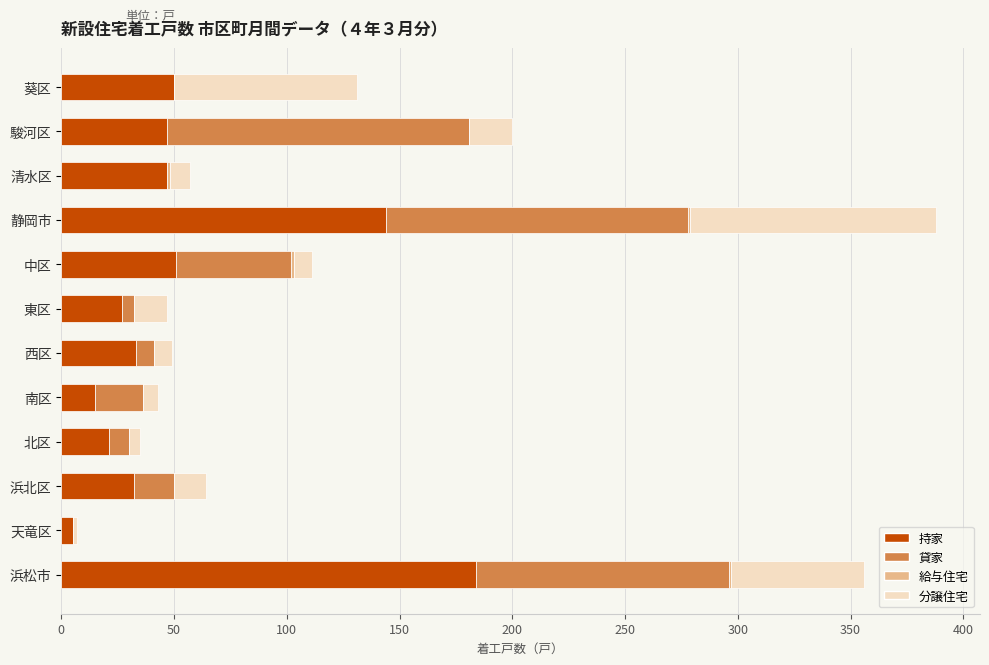

What is the maximum value for 持家?

184